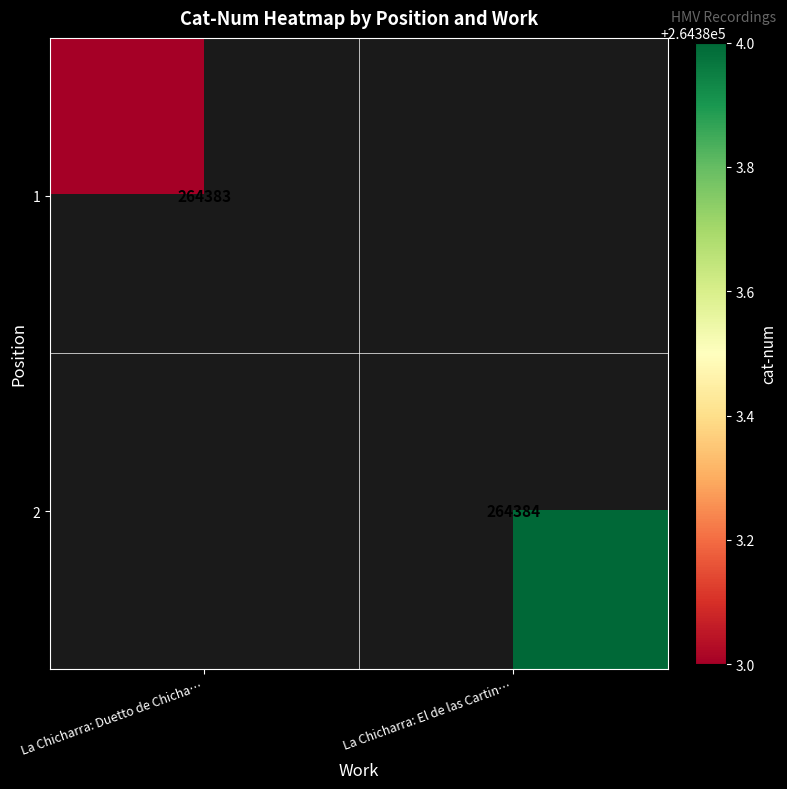

True or false: 2 has a value of 264384 at La Chicharra: El de las Cartin….

True